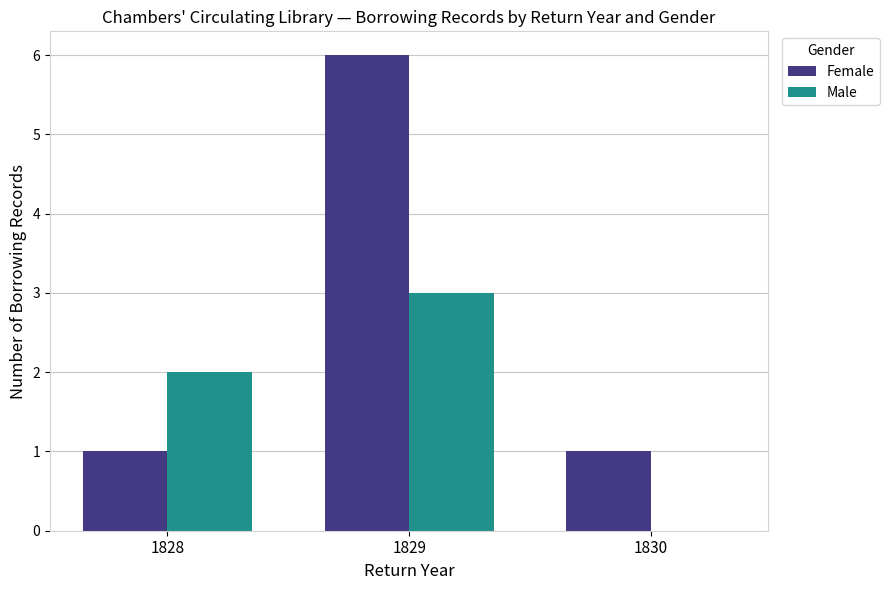

Reading right to left, what are all the values shown in this chart?

Female: 1	6	1
Male: 0	3	2